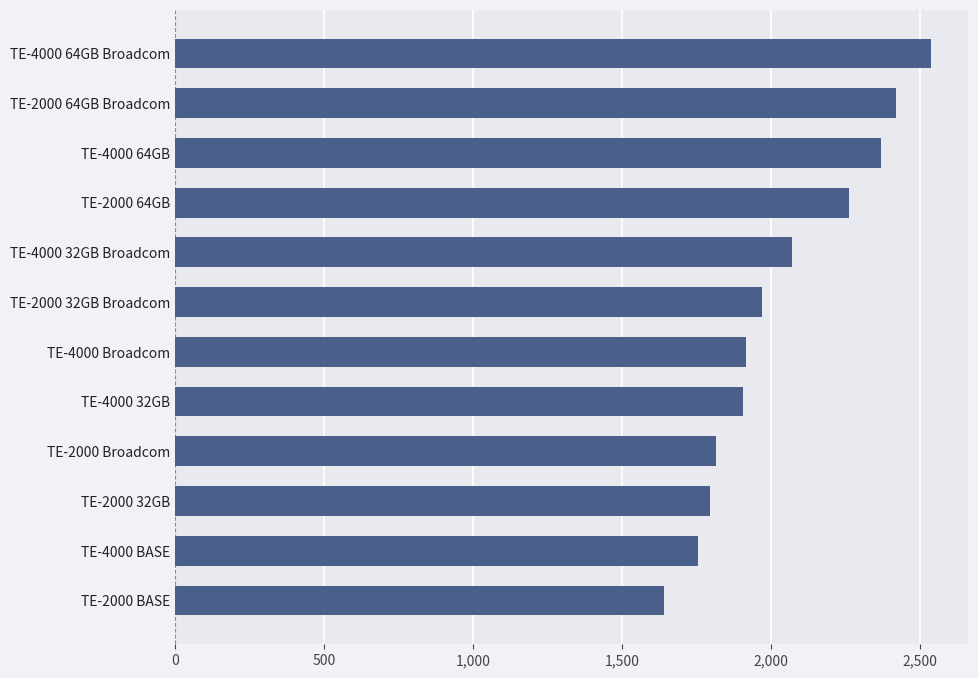

What is the maximum value shown in the chart?

2535